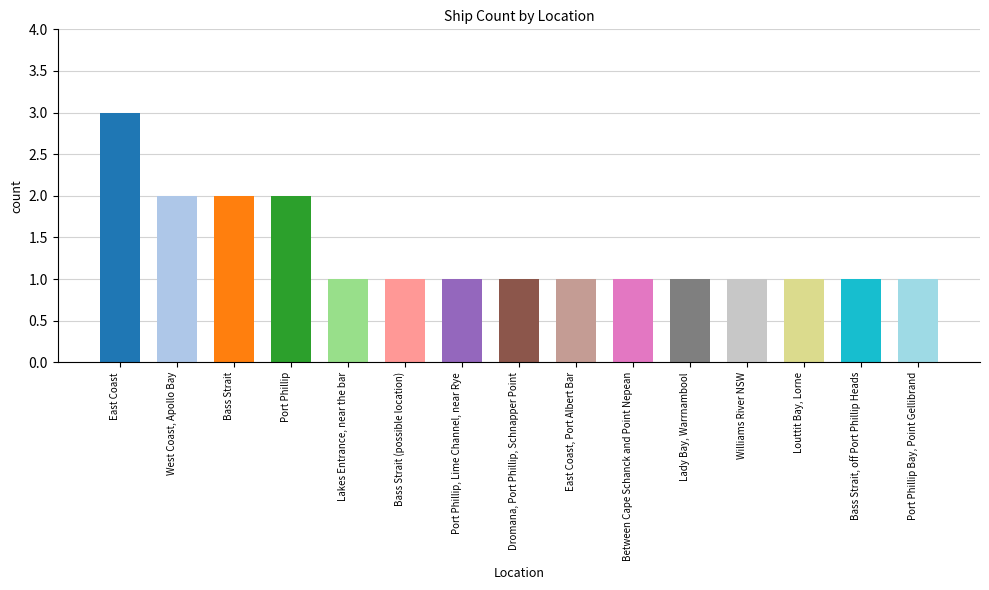

True or false: the data shows 1 at Dromana, Port Phillip, Schnapper Point.

True